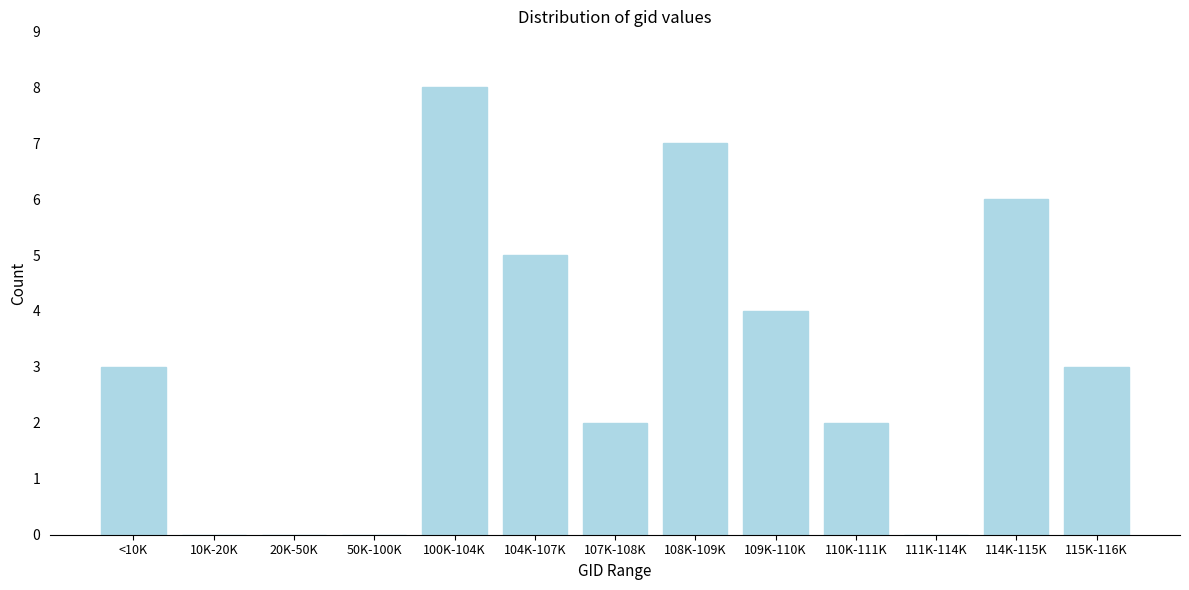

Reading right to left, extract all data points from this chart.

115K-116K=3	114K-115K=6	111K-114K=0	110K-111K=2	109K-110K=4	108K-109K=7	107K-108K=2	104K-107K=5	100K-104K=8	50K-100K=0	20K-50K=0	10K-20K=0	<10K=3